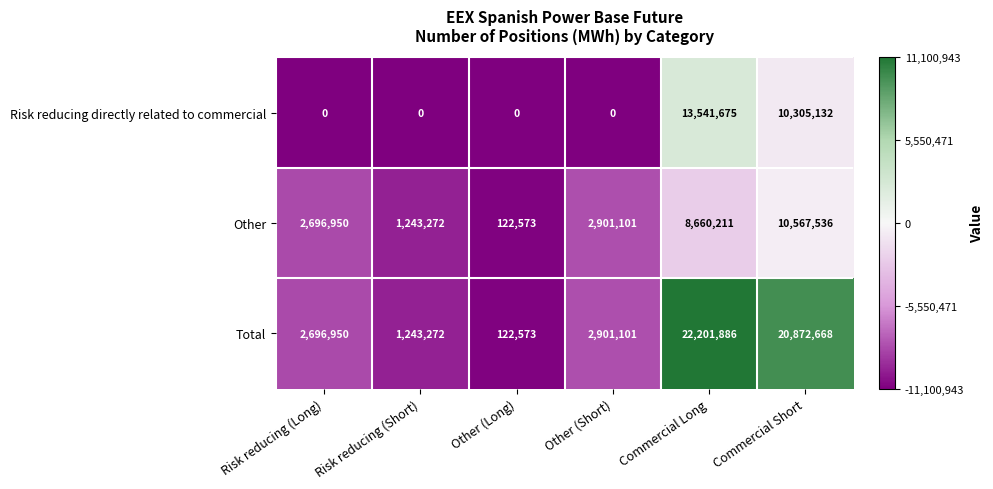

The value of Risk reducing directly related to commercial at Commercial Long is 13541675. True or false?

True